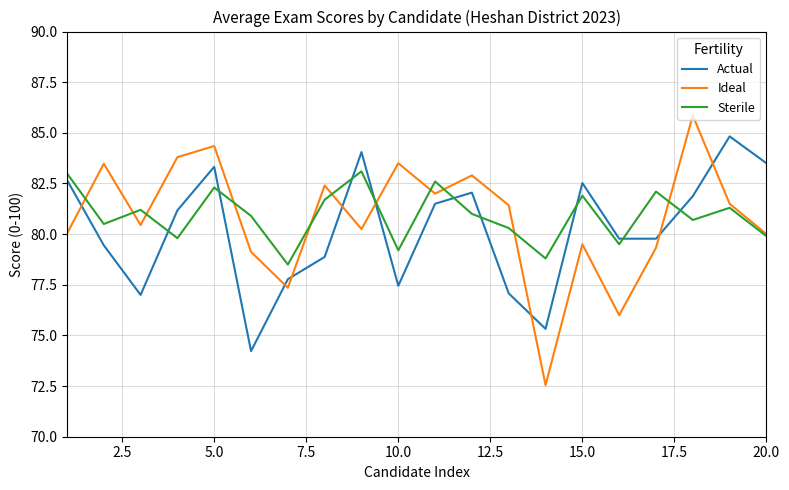

What is the highest value of the Sterile series?

83.1